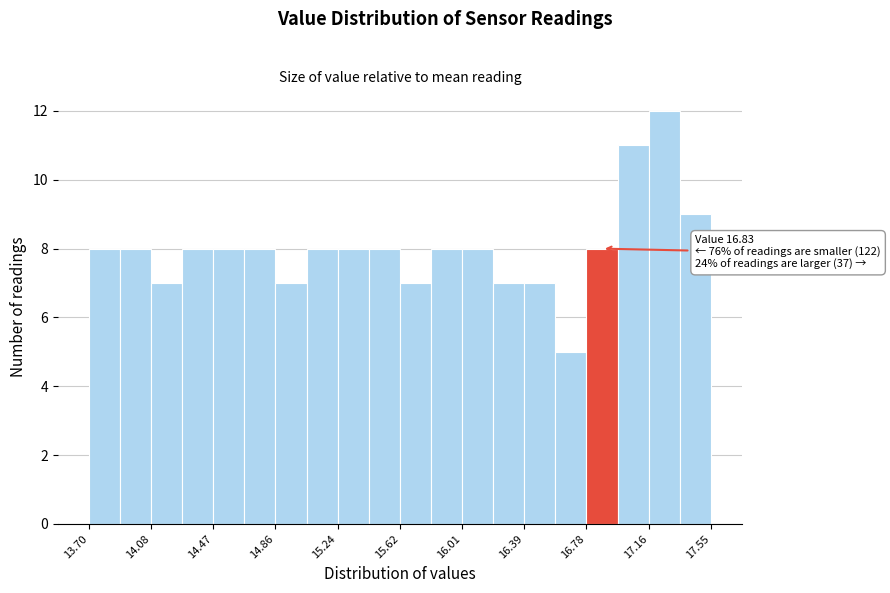

Around what value on the x-axis is the tallest bar? Give the approximate position of its centre, as read against the axis.

17.25